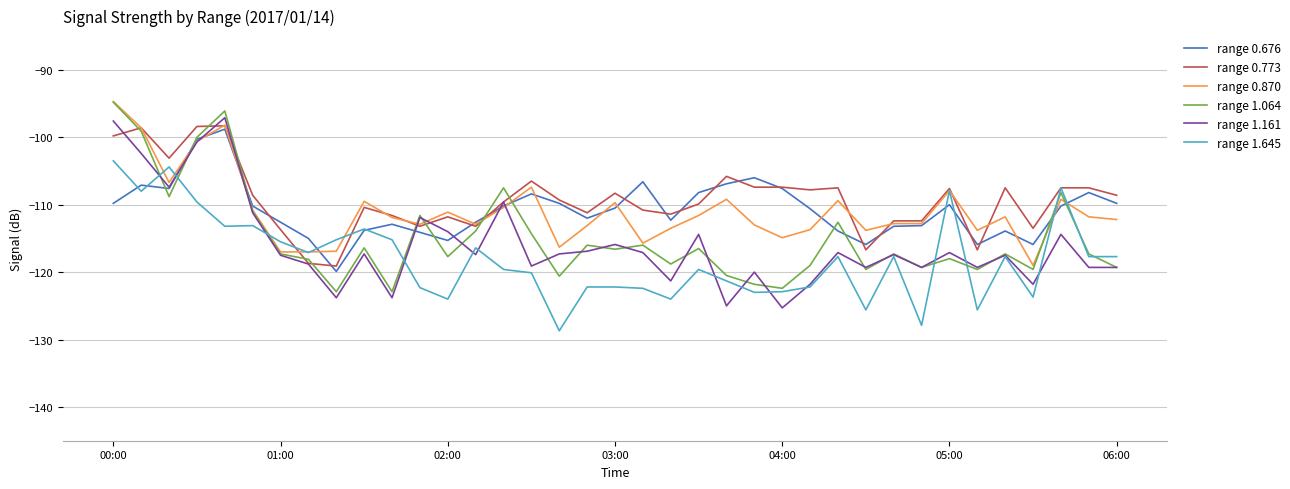

What is the difference between the second highest and minimum values in the range 0.676 series?

19.6